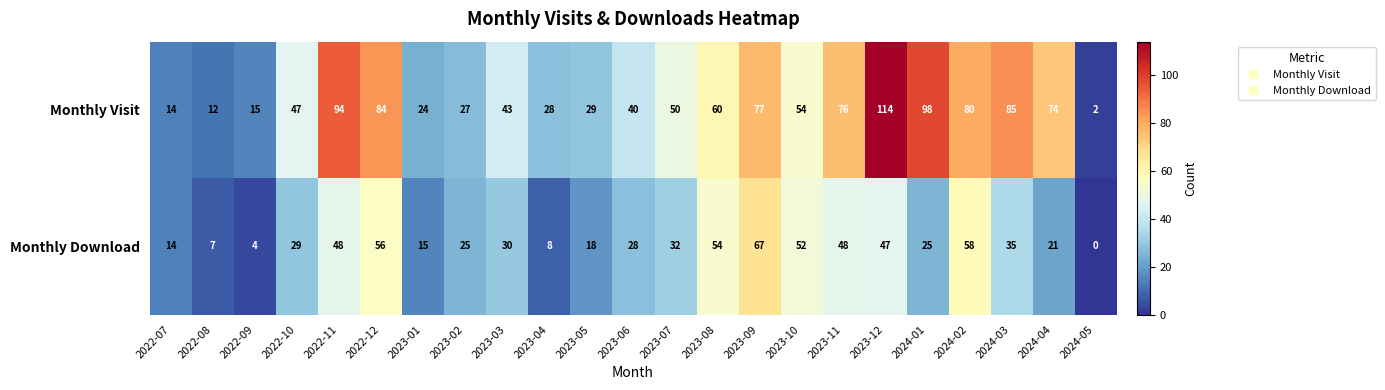

Which series has the largest total across all categories?

Monthly Visit